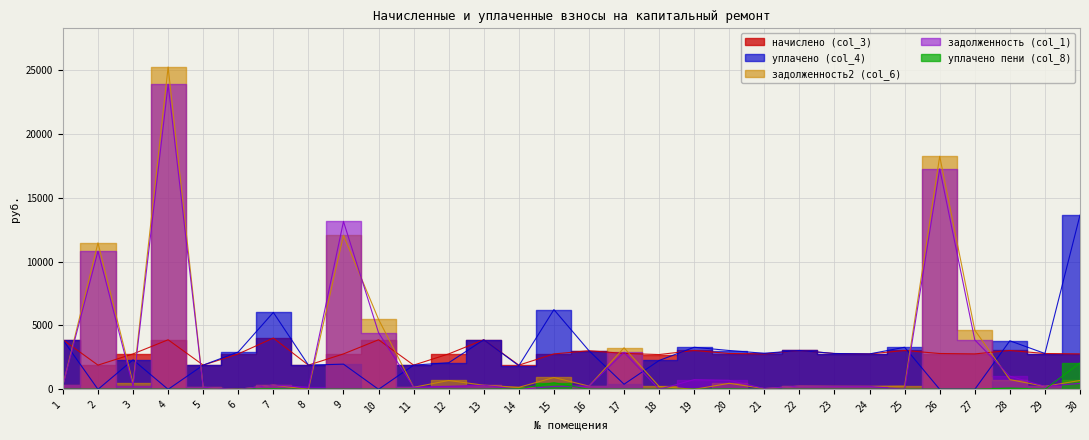

At which category is the sum across all series the highest?

4